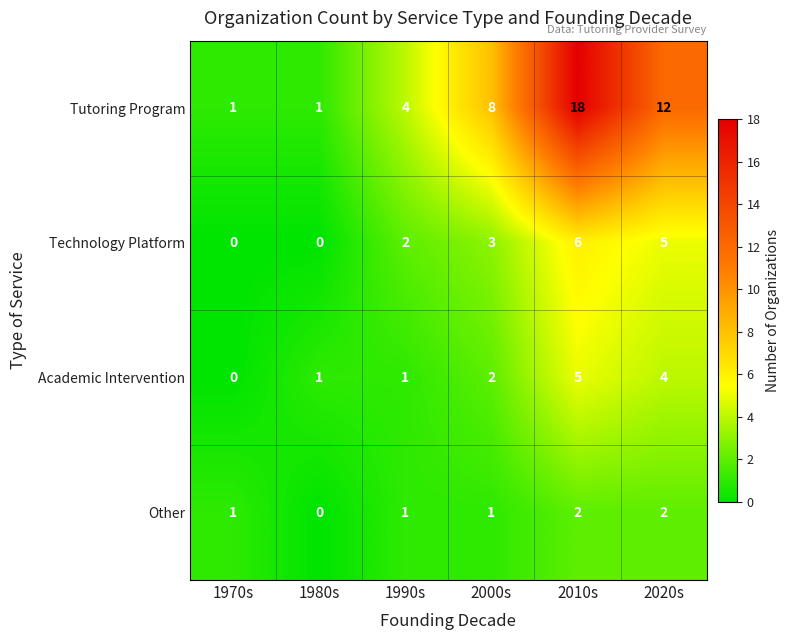

What is the greatest value displayed?

18